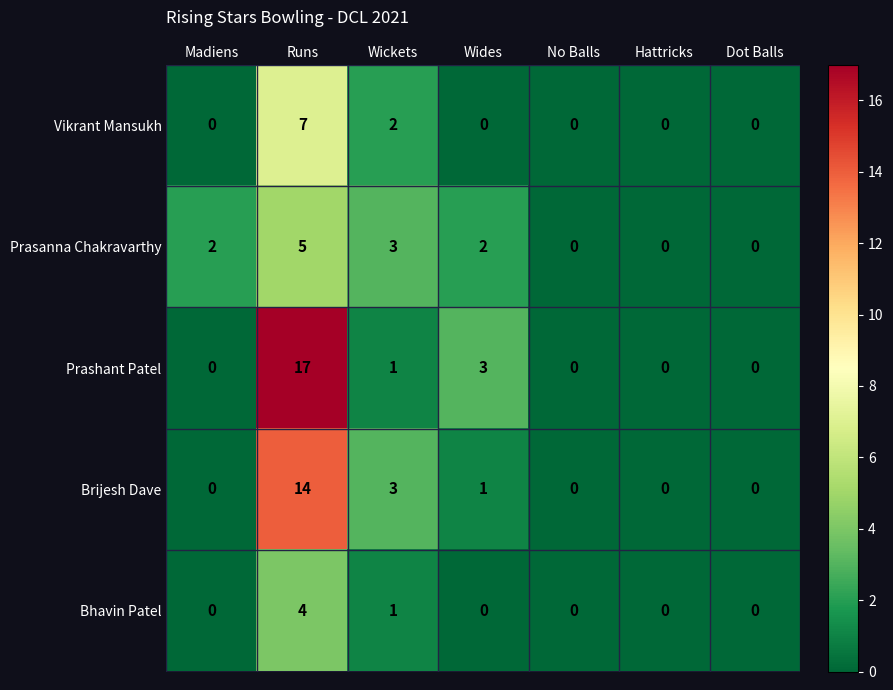

Which series has the largest range (max minus min)?

Prashant Patel